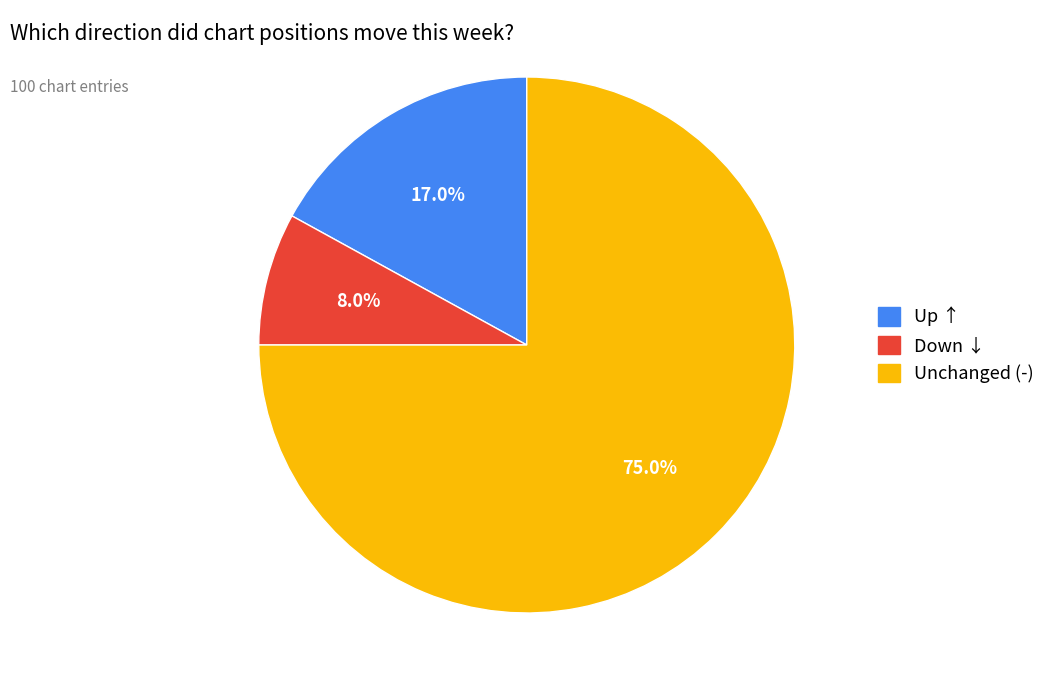

Is there any slice that represents more than half of the pie?

Yes